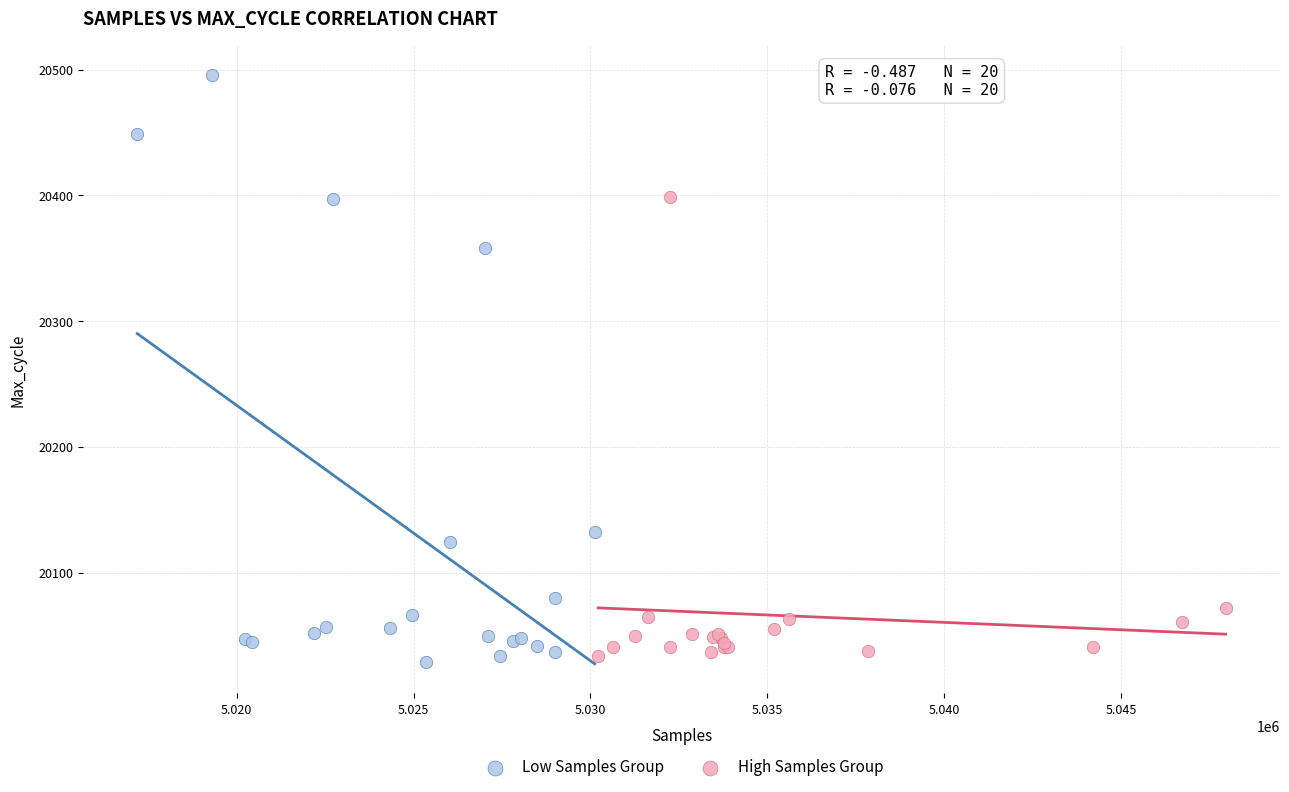

Which series reaches the maximum Y coordinate?

Low Samples Group